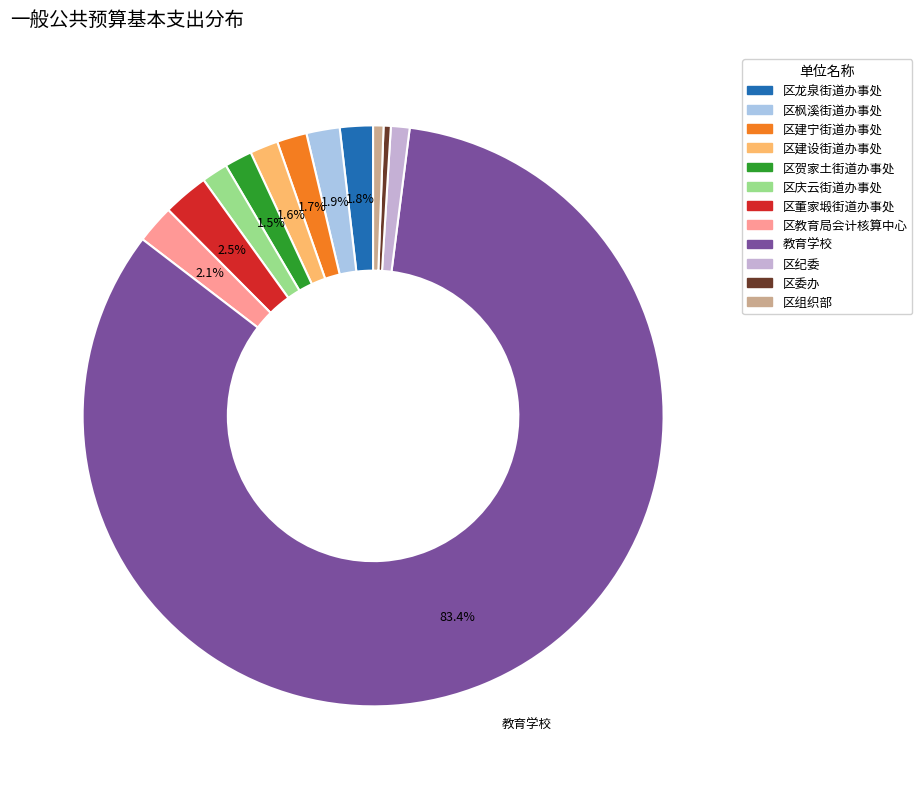

How many segments does this pie chart have?

12